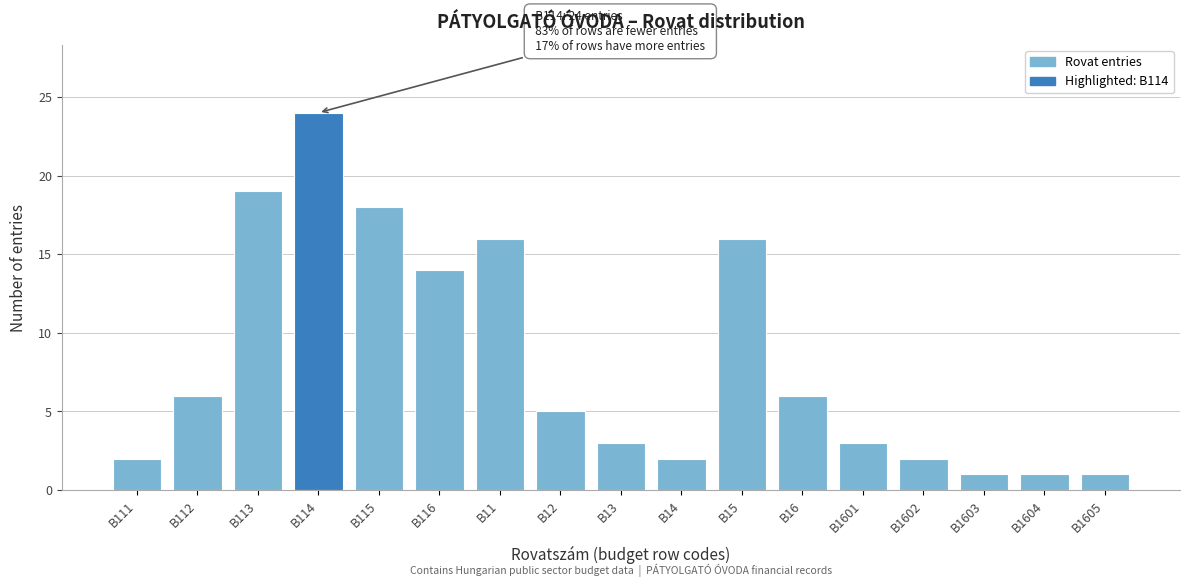

Reading right to left, extract all data points from this chart.

1	1	1	2	3	6	16	2	3	5	16	14	18	24	19	6	2